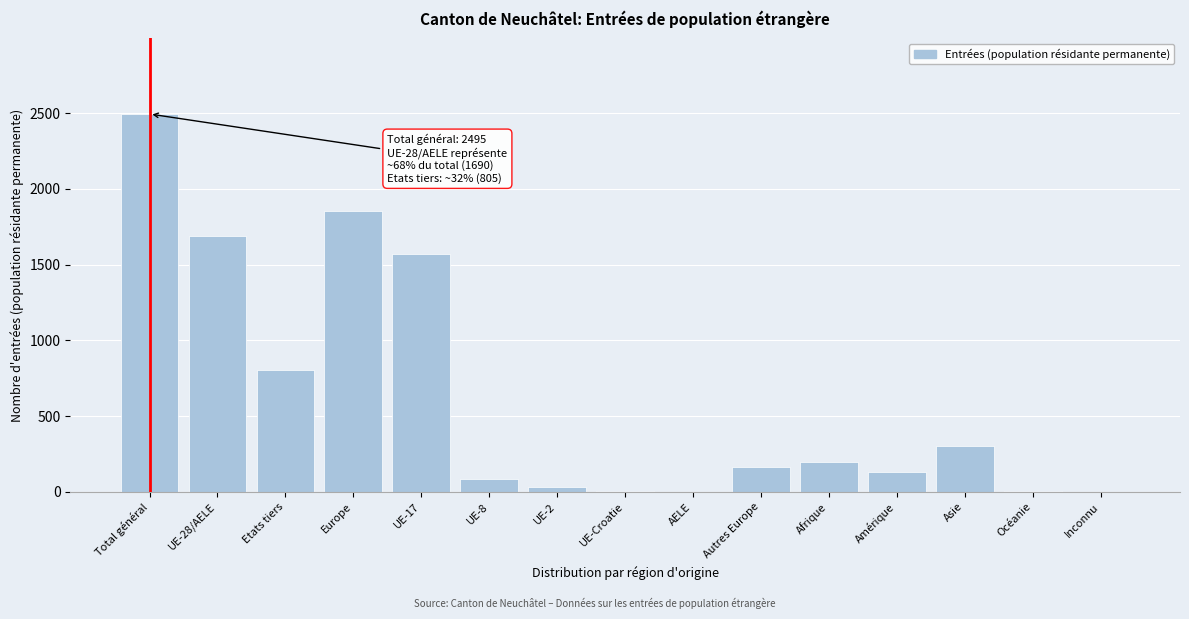

What is the sum of all values?

9337